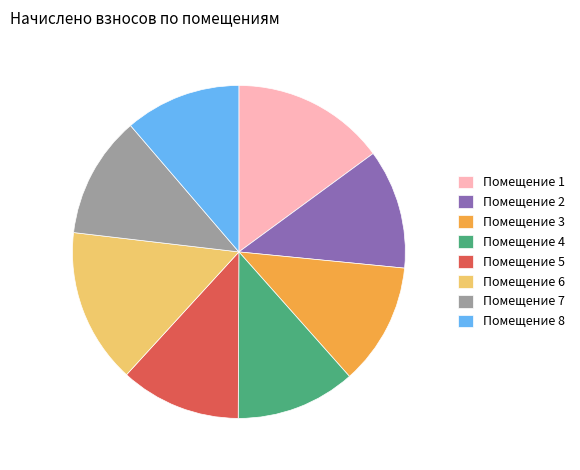

What is the ratio of the value at Помещение 3 to the value at Помещение 4?

1.0